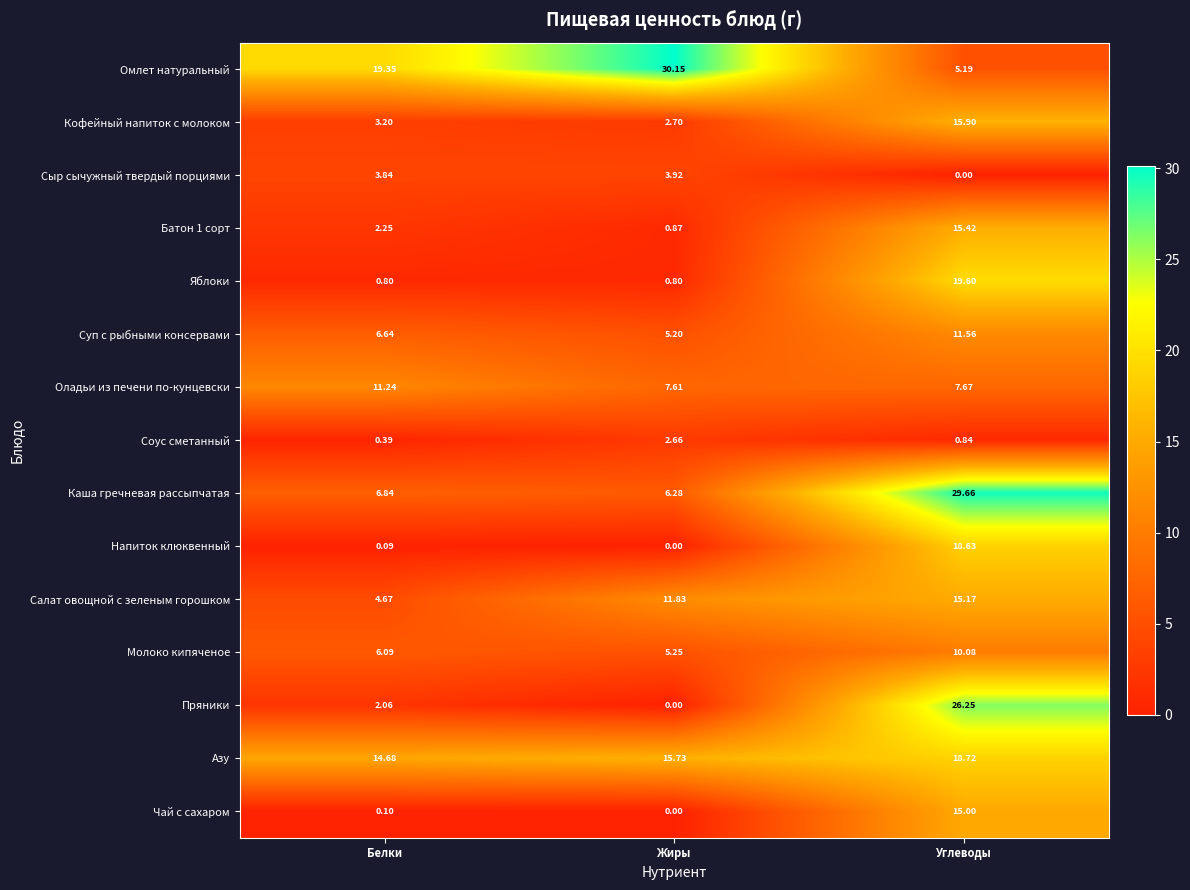

Between Белки and Жиры, which series saw the biggest shift?

Омлет натуральный